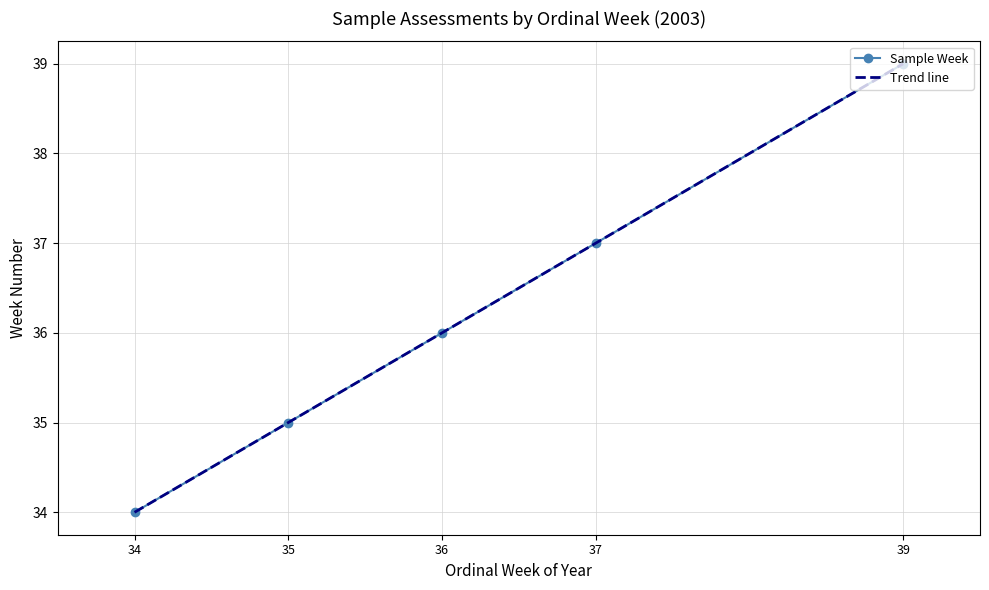

Rank the categories by value from highest to lowest.

39, 37, 36, 35, 34